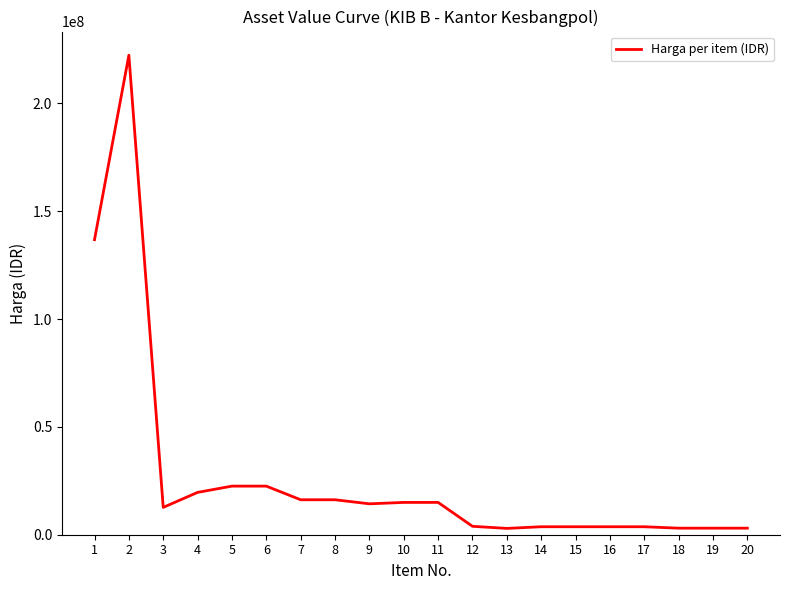

What is the difference between the maximum and minimum values?

219389293